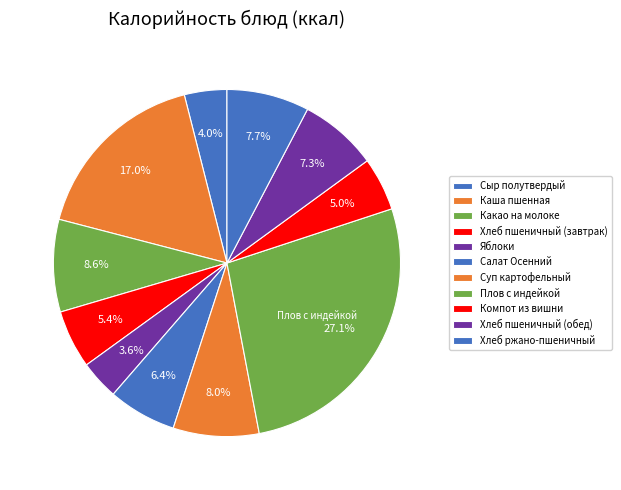

How many slices are in this pie chart?

11